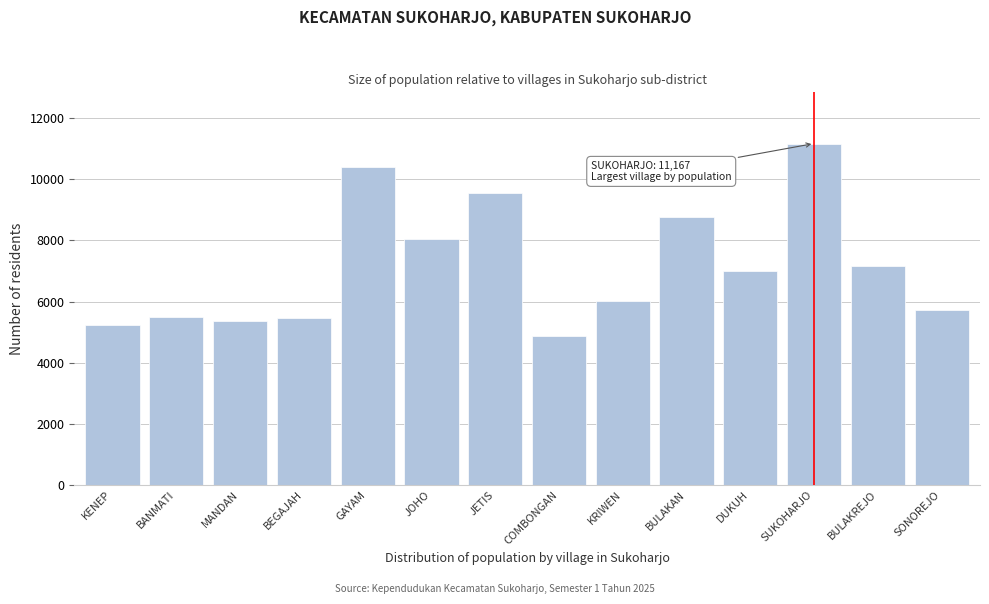

The value at JETIS is 9556. True or false?

True